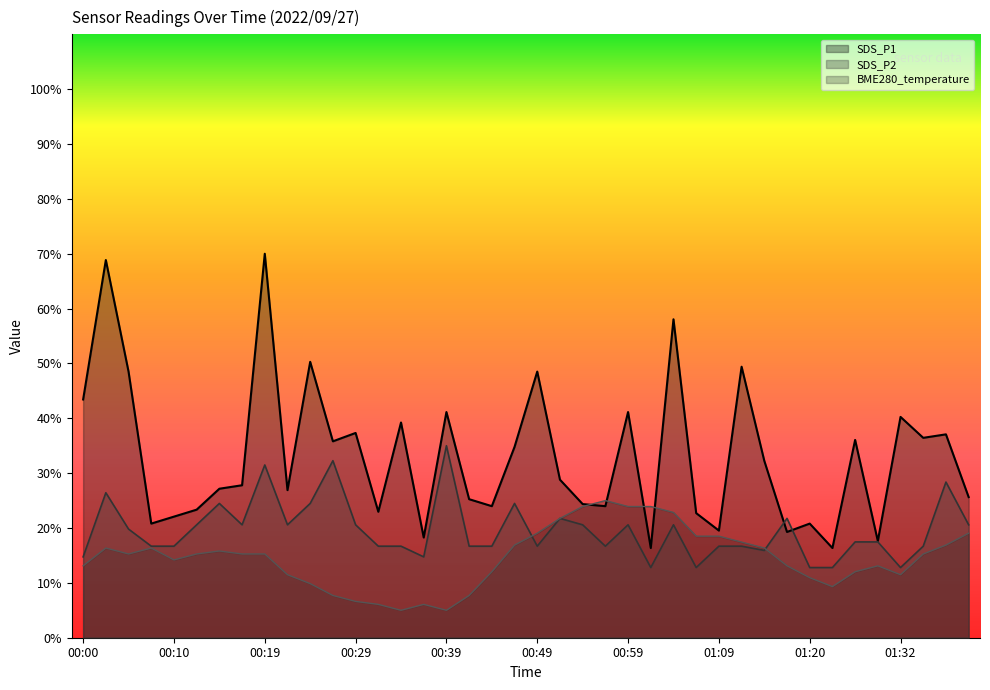

Where does the BME280_temperature series first go above 15?

00:02